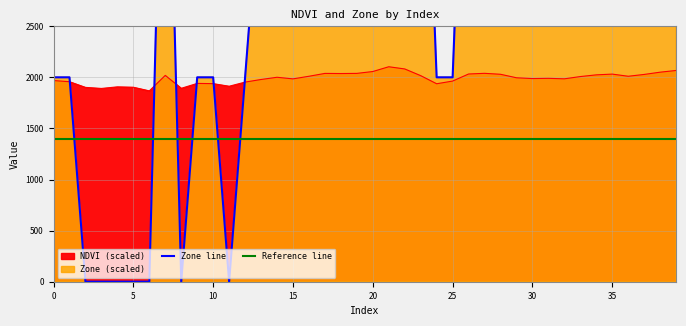

At how many categories does at least one series exceed 7350?

5